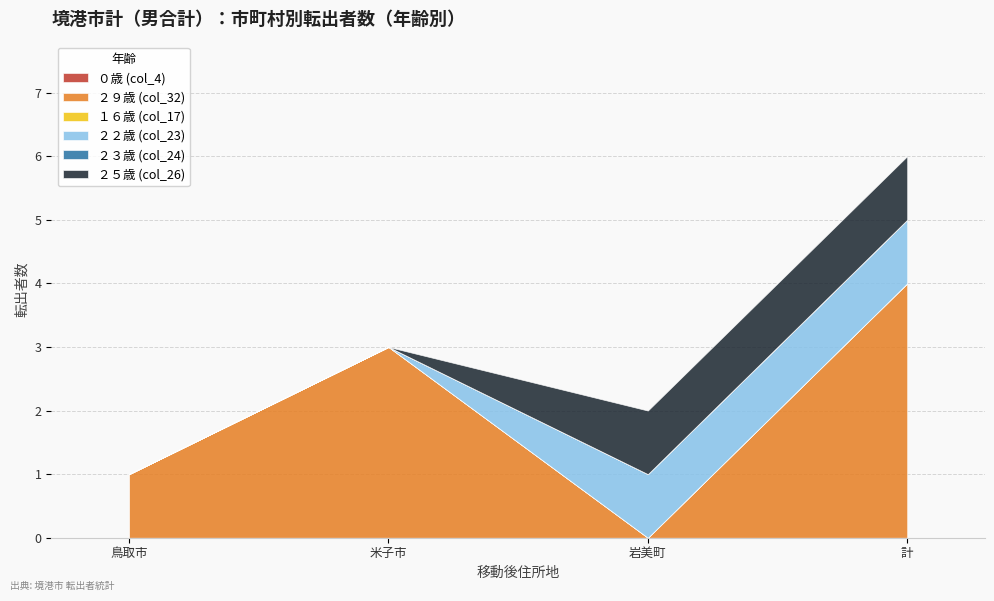

Reading right to left, transcribe all the data shown in this chart.

０歳 (col_4): 0	0	0	0
２９歳 (col_32): 4	0	3	1
１６歳 (col_17): 0	0	0	0
２２歳 (col_23): 1	1	0	0
２３歳 (col_24): 0	0	0	0
２５歳 (col_26): 1	1	0	0